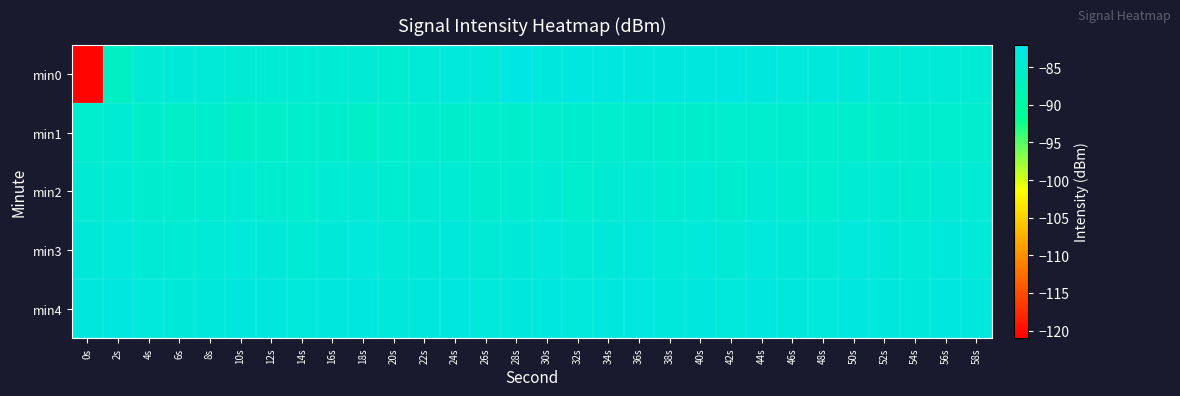

Which series has the widest spread of values?

min0